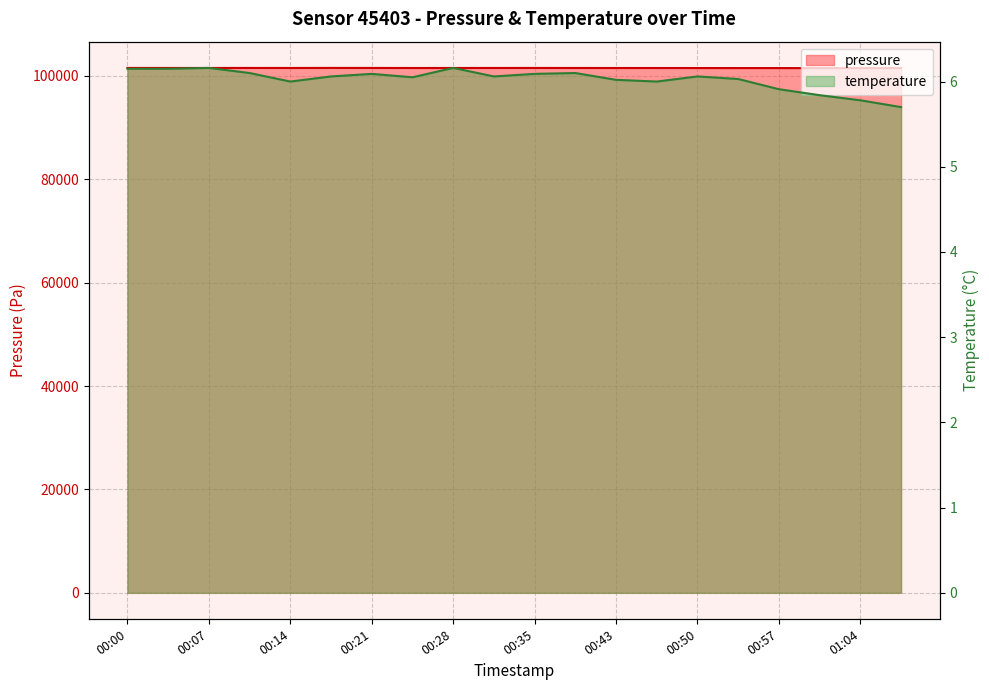

True or false: temperature and pressure cross at least once.

False